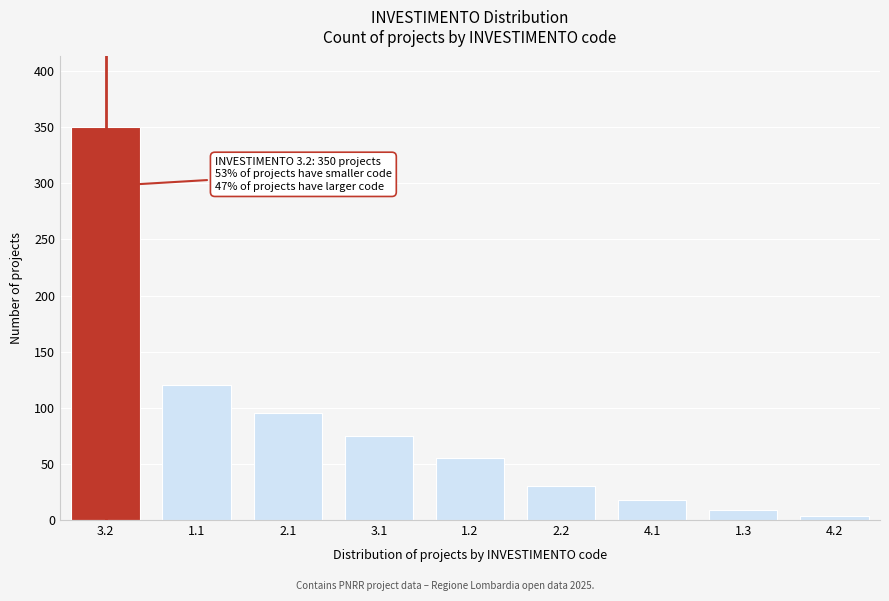

Reading right to left, list all the values displayed in this chart.

4	9	18	30	55	75	95	120	350